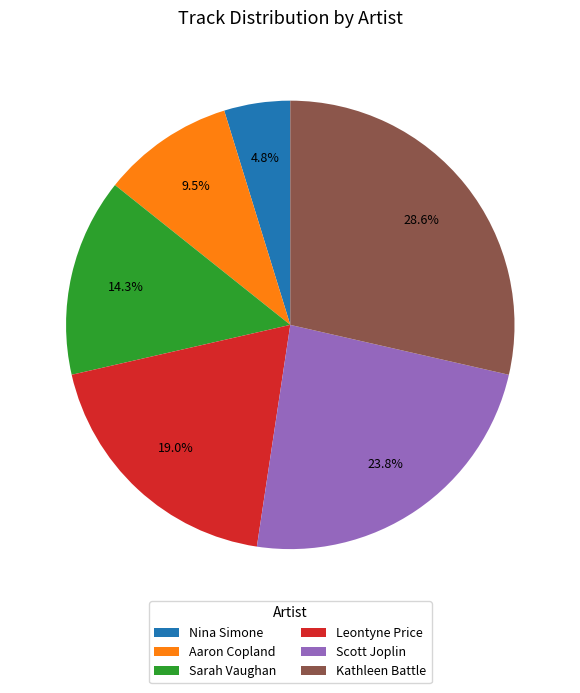

Is Sarah Vaughan the majority of the pie?

No